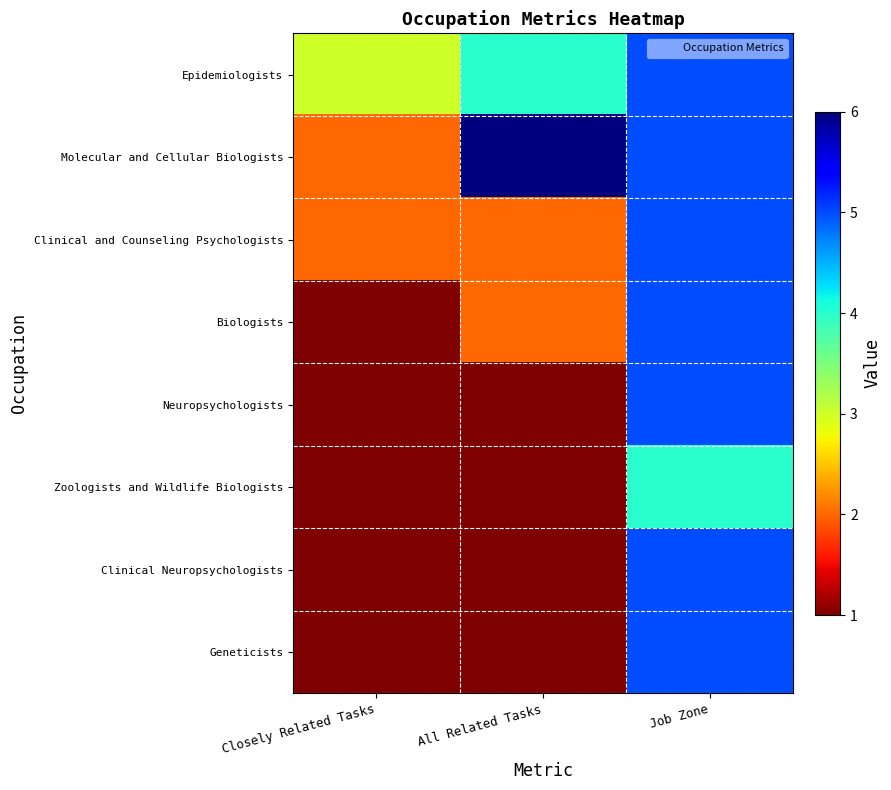

List the series in order of their peak value, lowest first.

Zoologists and Wildlife Biologists, Epidemiologists, Clinical and Counseling Psychologists, Biologists, Neuropsychologists, Clinical Neuropsychologists, Geneticists, Molecular and Cellular Biologists